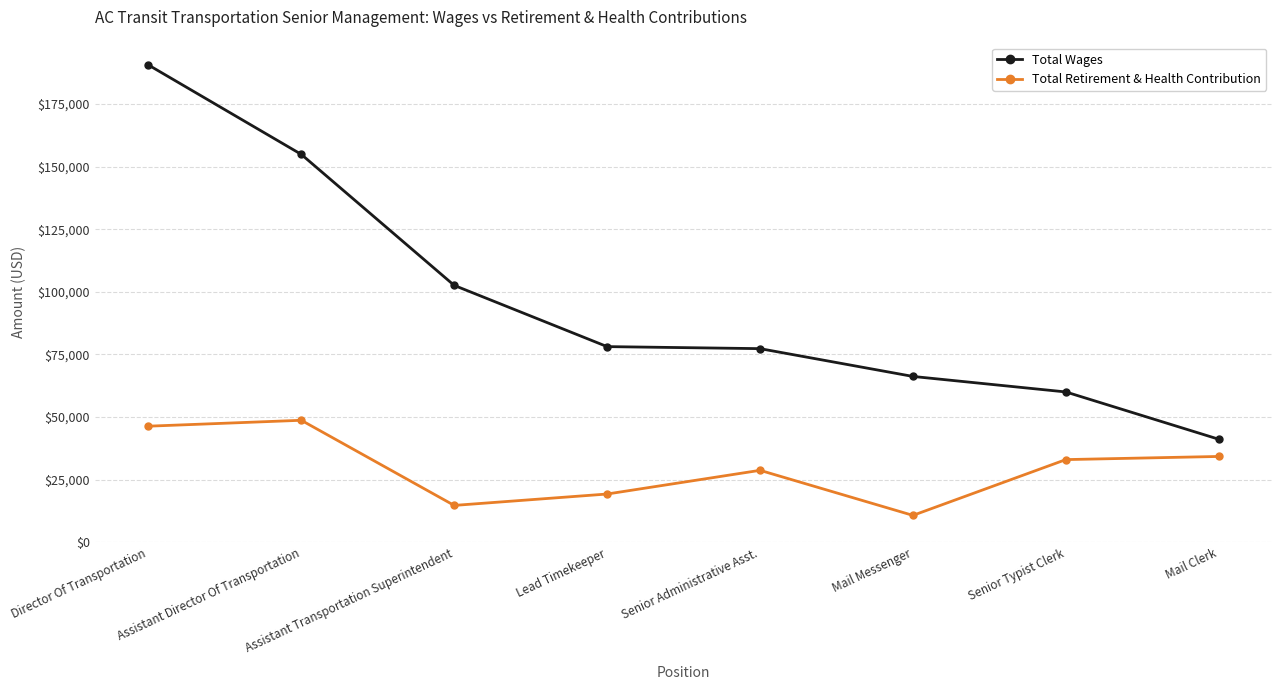

The value of Total Retirement & Health Contribution at Assistant Director Of Transportation is 48730. True or false?

True